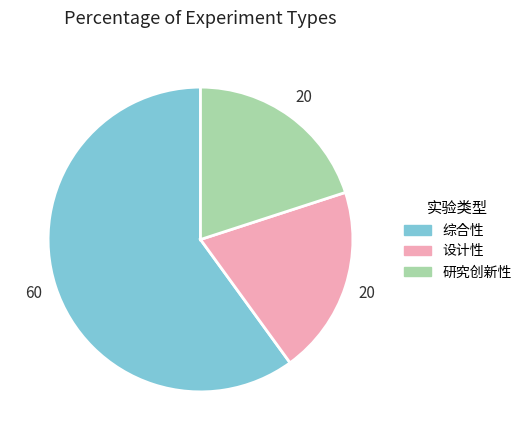

Which category accounts for the majority?

综合性